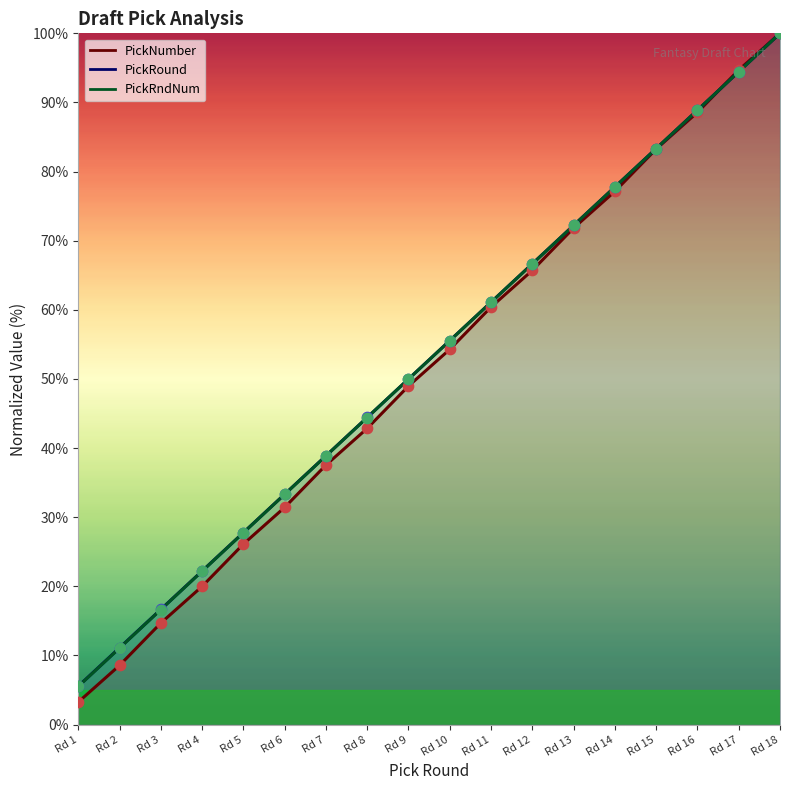

Which series contains the highest Y value?

PickRound